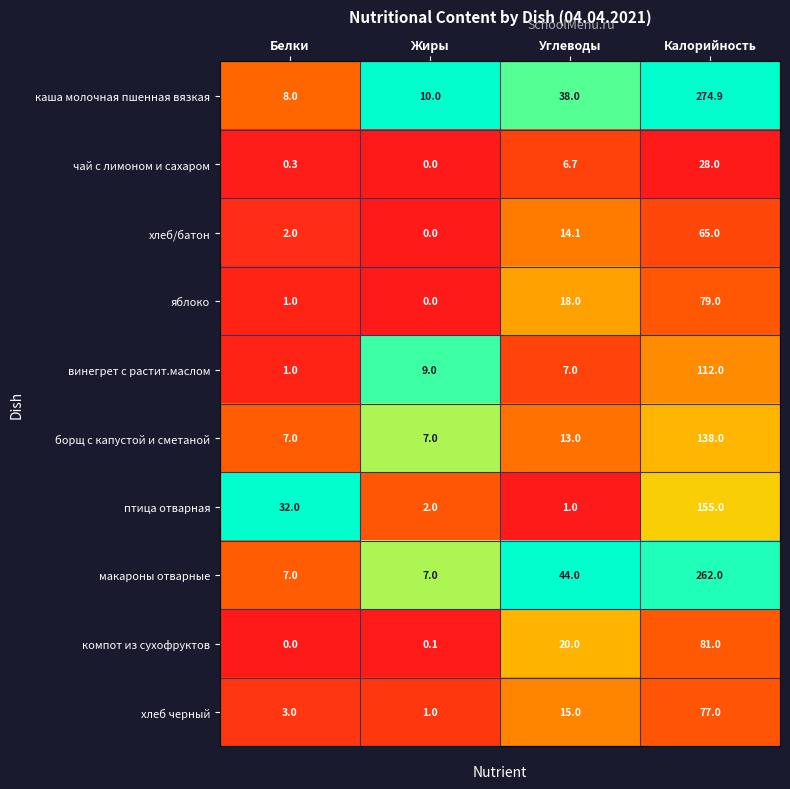

What is the minimum value for каша молочная пшенная вязкая?

8.0